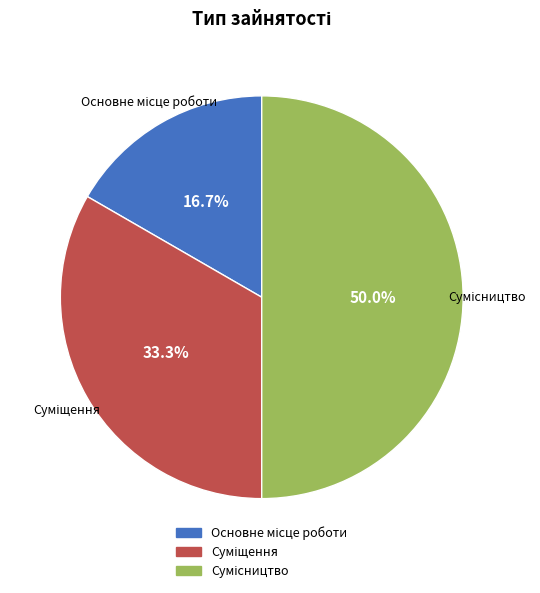

Count the number of slices in the pie.

3